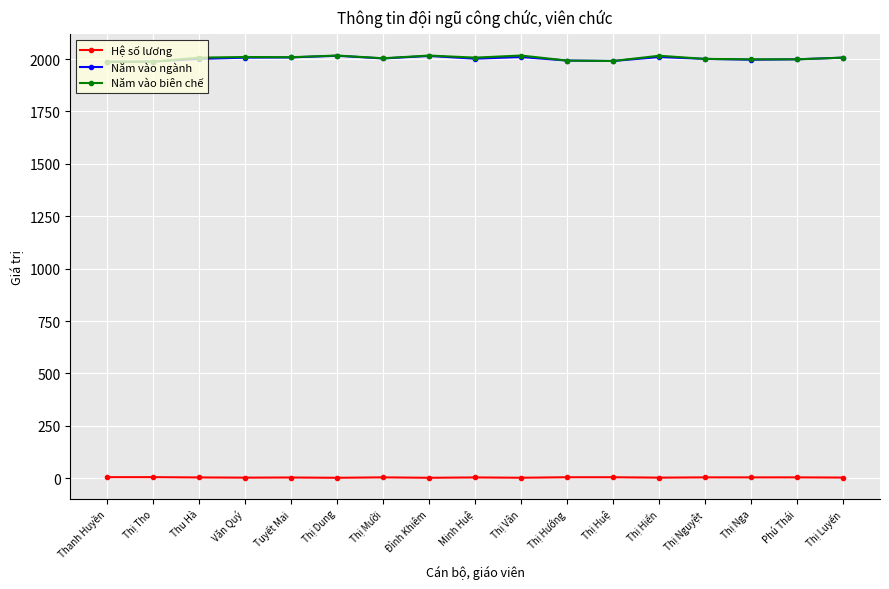

How many values in the Năm vào ngành series are below 2002?

8